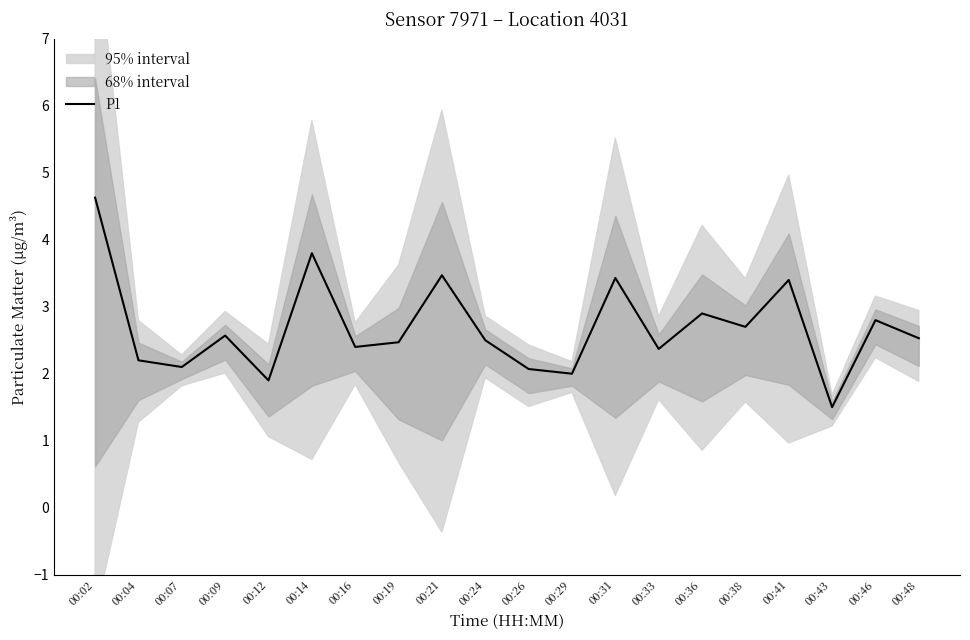

Reading right to left, list all the values displayed in this chart.

00:48=2.5	00:46=2.8	00:43=1.5	00:41=3.4	00:38=2.7	00:36=2.9	00:33=2.4	00:31=3.4	00:29=2.0	00:26=2.1	00:24=2.5	00:21=3.5	00:19=2.5	00:16=2.4	00:14=3.8	00:12=1.9	00:09=2.6	00:07=2.1	00:04=2.2	00:02=4.6